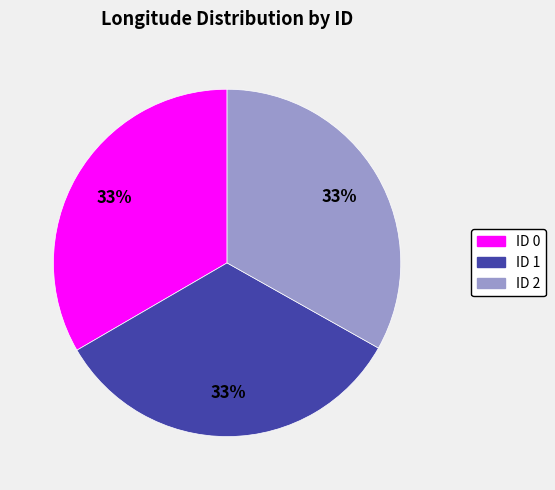

Is there a majority slice in this chart?

No